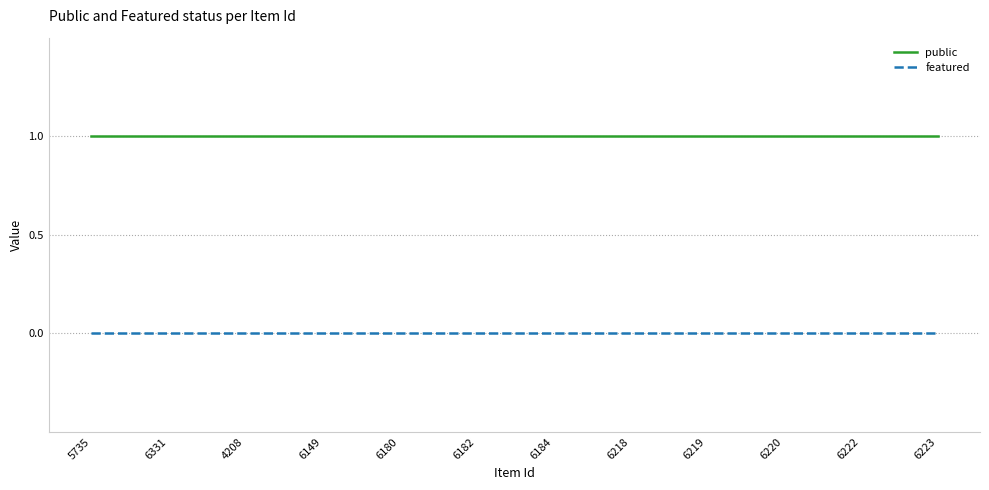

The value of public at 4208 is 1. True or false?

True